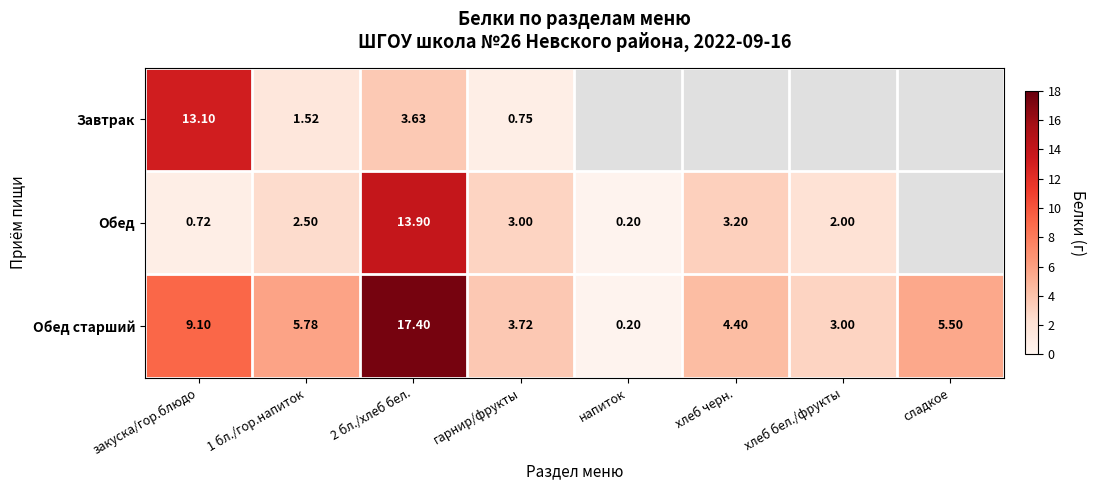

At which category is the sum across all series the highest?

2 бл./хлеб бел.